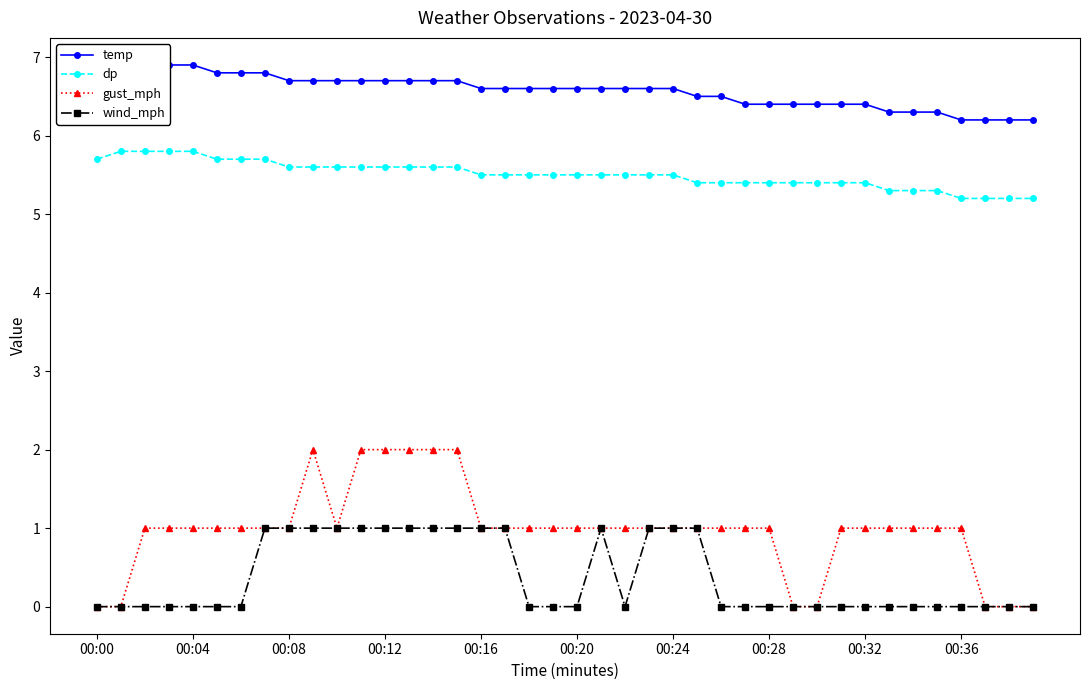

What is the minimum value for dp?

5.2